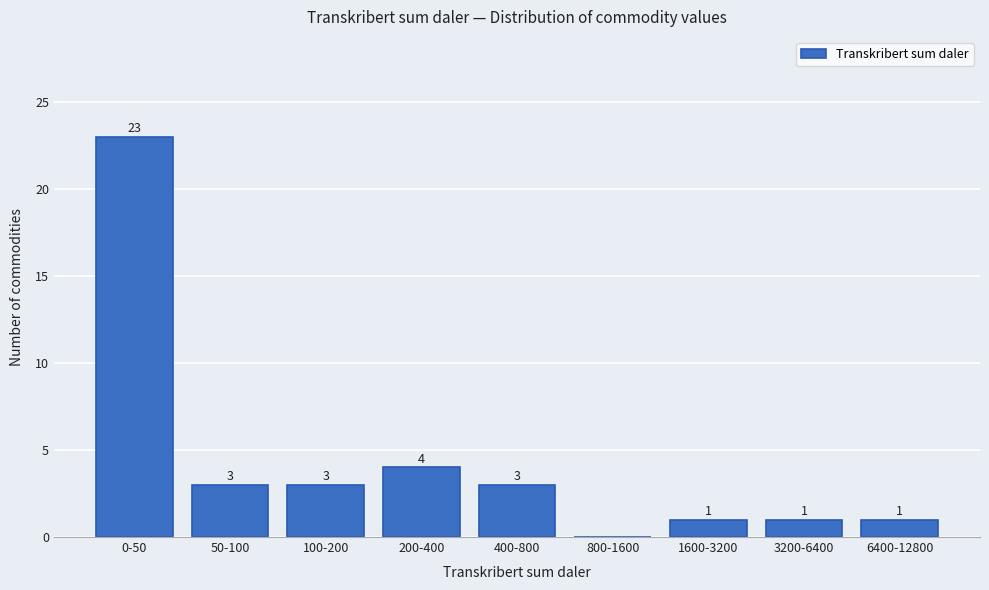

Reading left to right, extract all data points from this chart.

0-50=23	50-100=3	100-200=3	200-400=4	400-800=3	800-1600=0	1600-3200=1	3200-6400=1	6400-12800=1